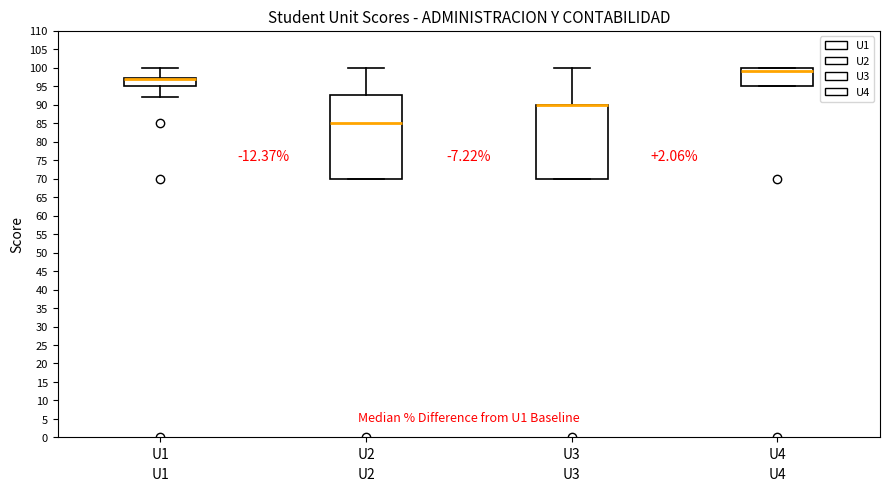

Reading left to right, read every box against the y-axis: the position of its median line, the range the box covers, and the ends of its whiskers. The values are not printed on the chart, so give them approximately, as read against the axis.

U1: median 97.0 (drawn on the box's upper edge), box 95.0 to 97.5, whiskers 92.0 to 100.0
U2: median 85.0, box 70.0 to 92.5, whiskers 70.0 to 100.0
U3: median 90.0 (drawn on the box's upper edge), box 70.0 to 90.0, whiskers 70.0 to 100.0
U4: median 99.0, box 95.0 to 100.0, whiskers 95.0 to 100.0